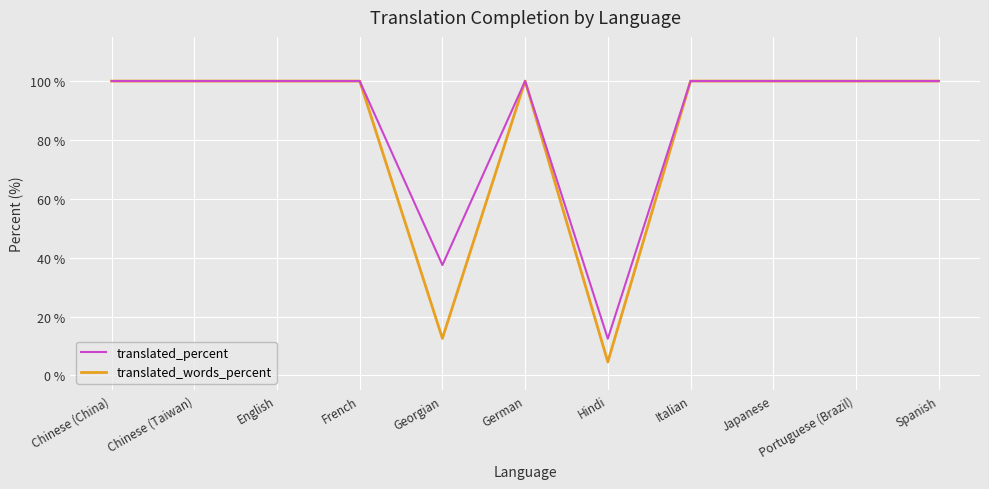

Is the value of translated_words_percent at Japanese greater than the value of translated_percent at Hindi?

Yes